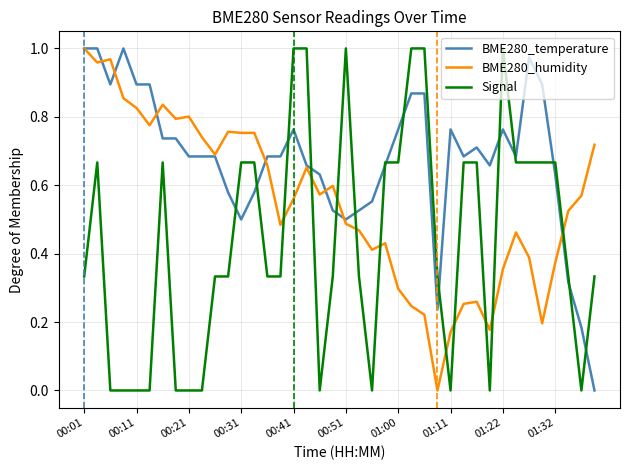

How many distinct data groups are displayed?

3